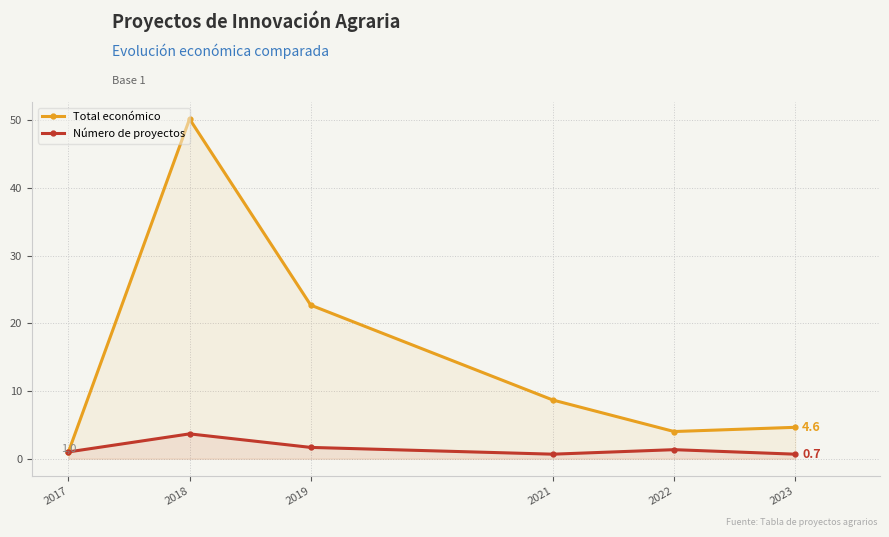

Reading left to right, list all the values displayed in this chart.

Total económico: 1.0	50.2	22.7	8.7	4.0	4.6
Número de proyectos: 1.0	3.7	1.7	0.7	1.3	0.7